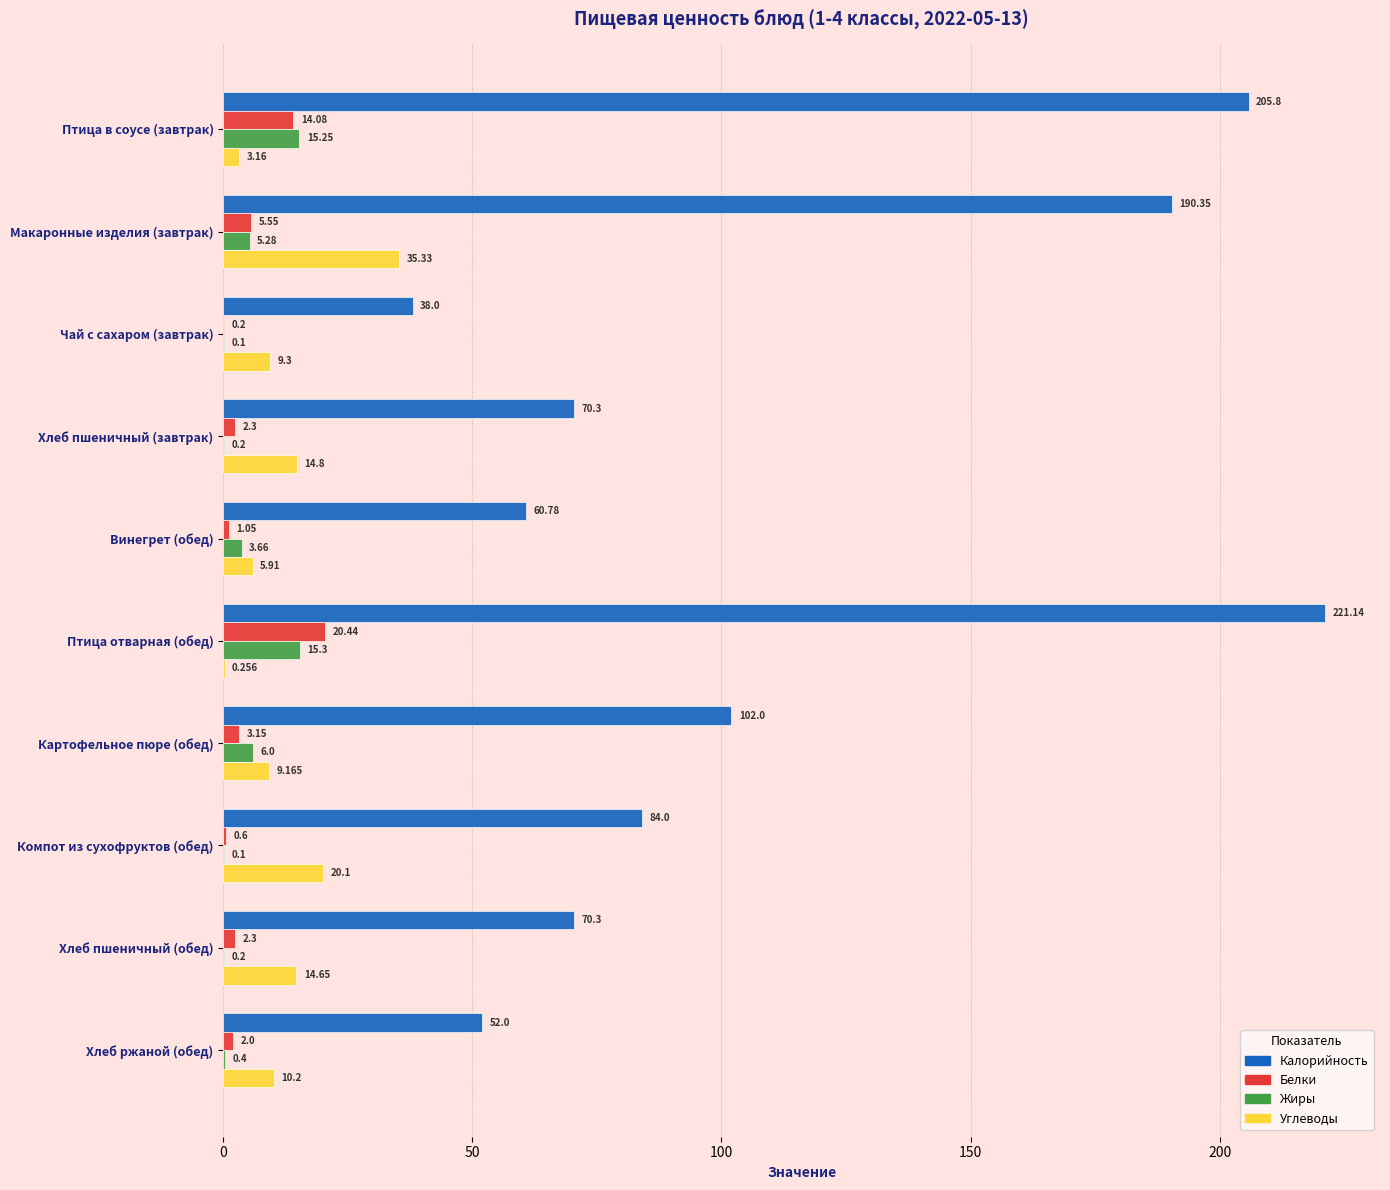

Which series has the widest spread of values?

Калорийность